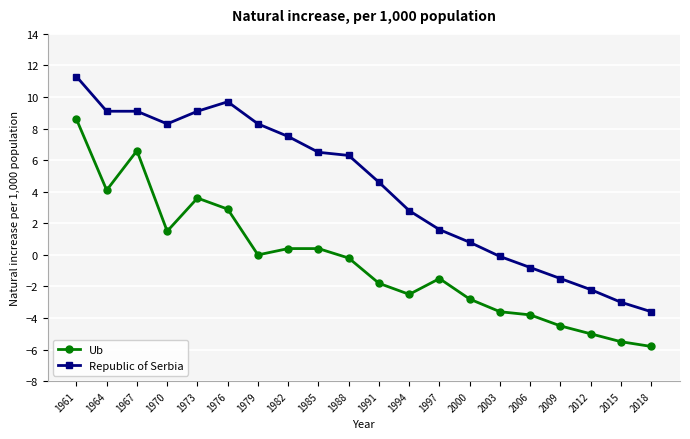

What is the value of the Republic of Serbia point at the 2nd from the left?

9.1